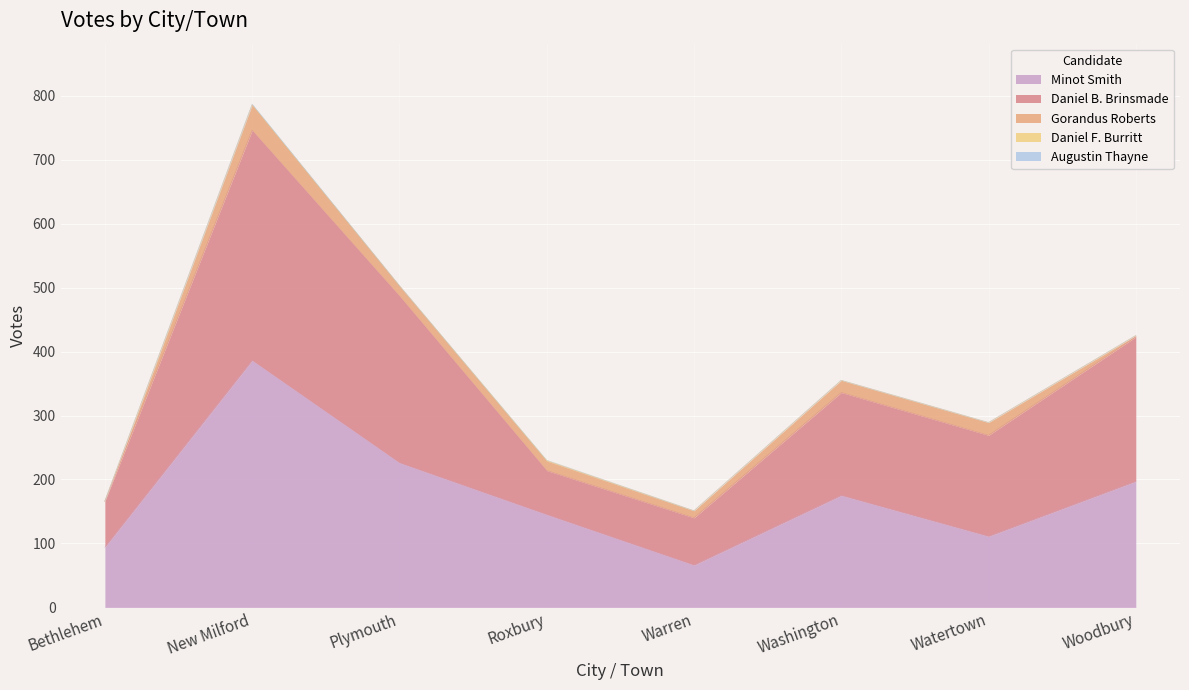

What is the label of the 8th point from the right?

Bethlehem